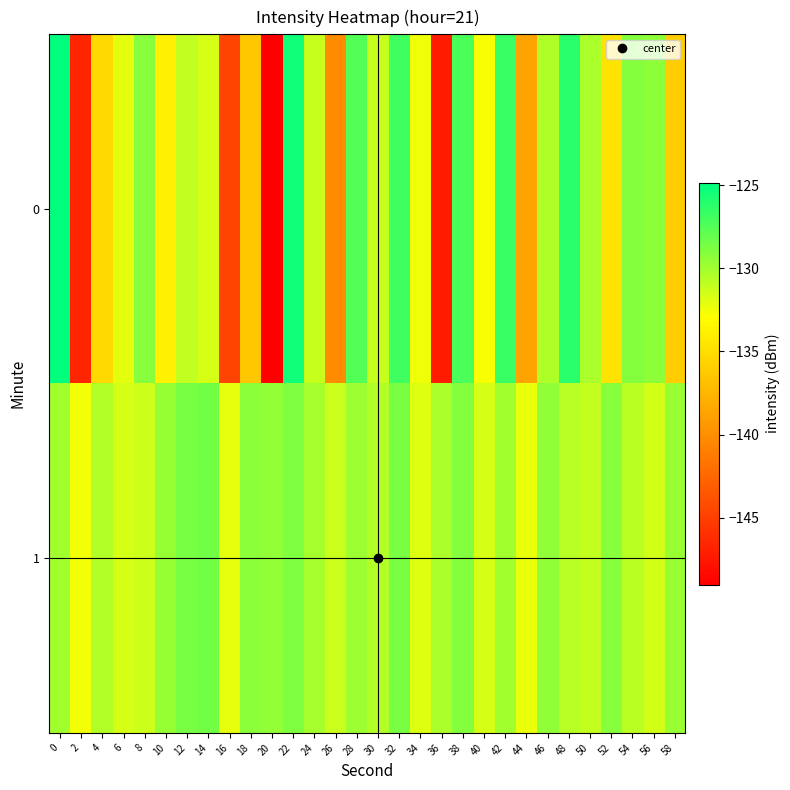

At 40, list the series in order from largest to smallest.

1, 0